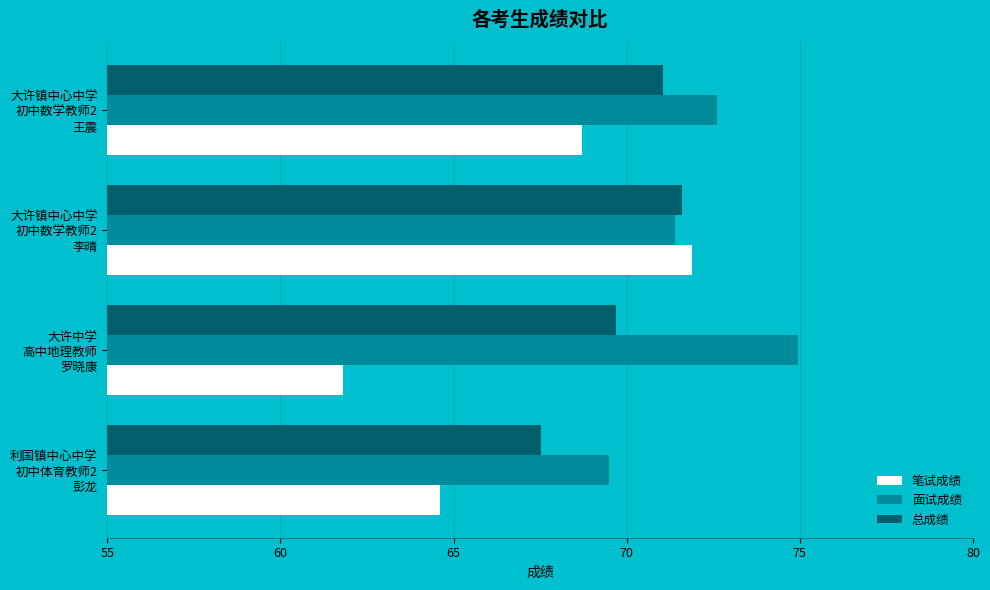

Which series has the widest spread of values?

笔试成绩